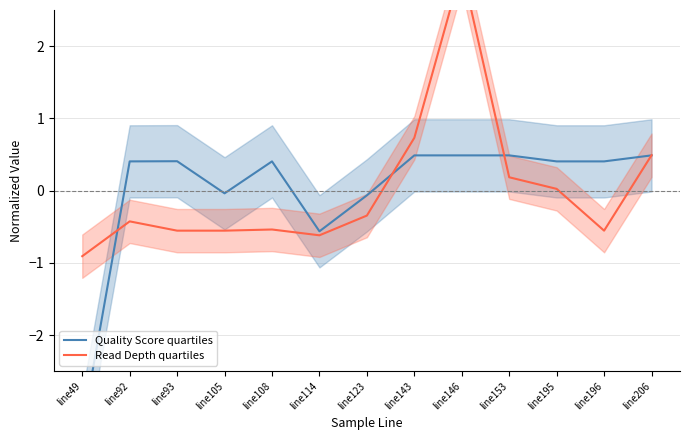

How many lines are shown in the chart?

2